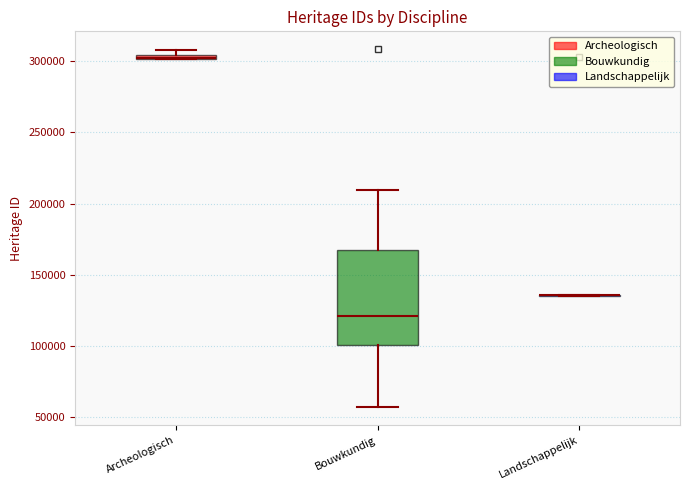

Comparing the boxes themselves (not the whiskers), which one is the tallest?

Bouwkundig